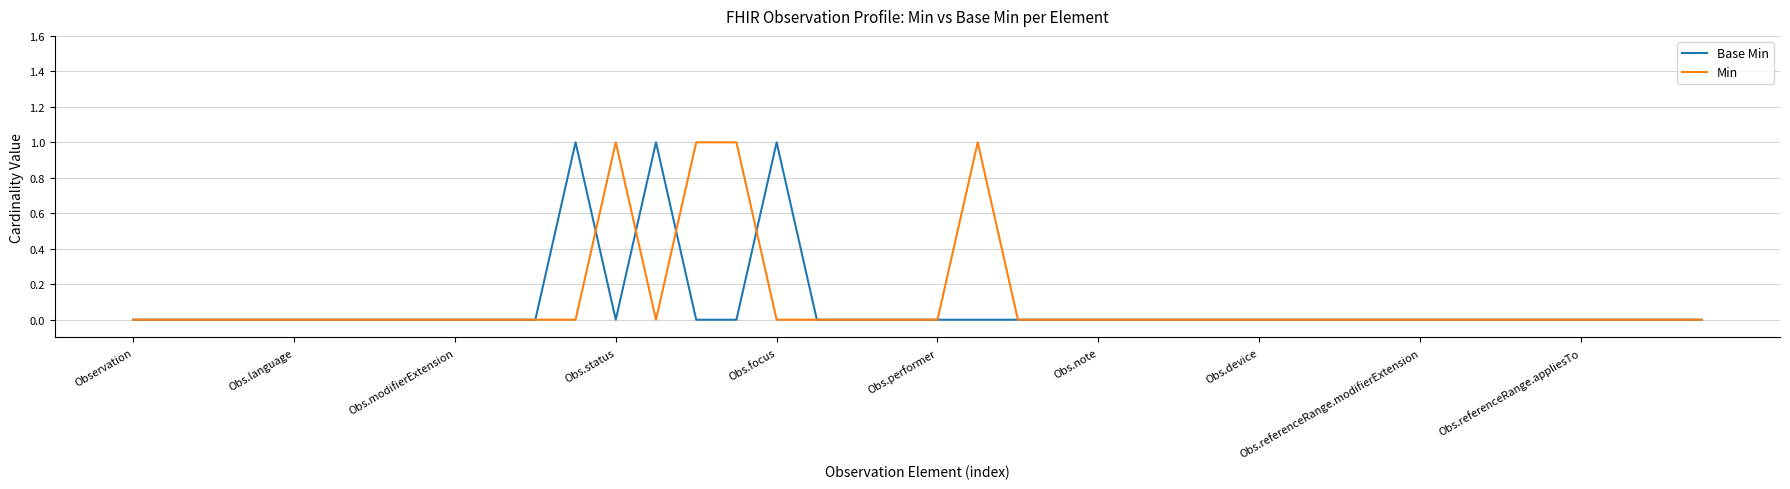

Count the Min values in the range 0 to 1.

40